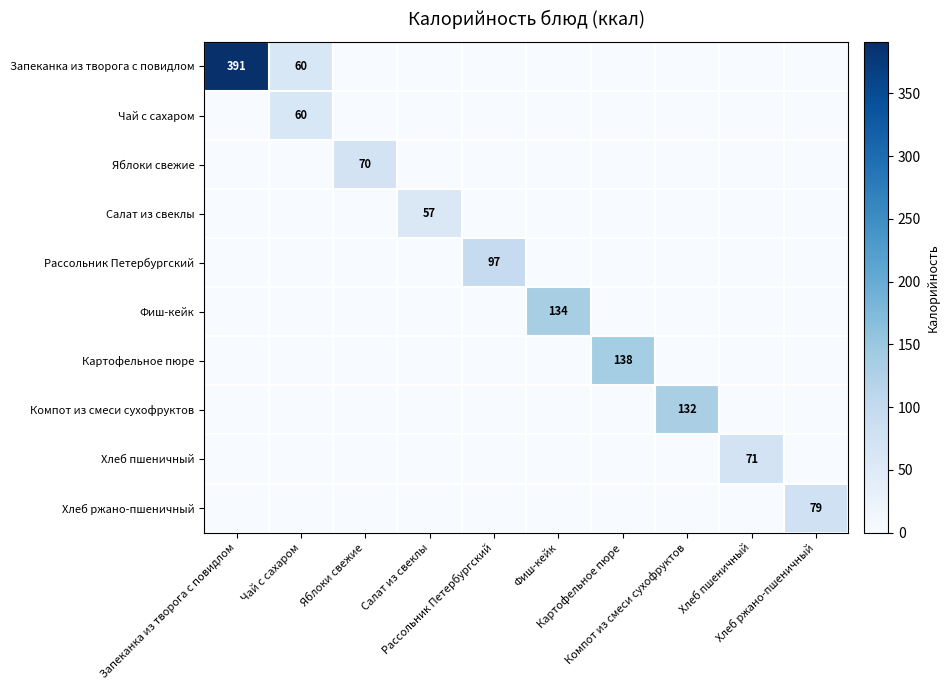

What is the difference between the highest and lowest values at Хлеб пшеничный?

71.0